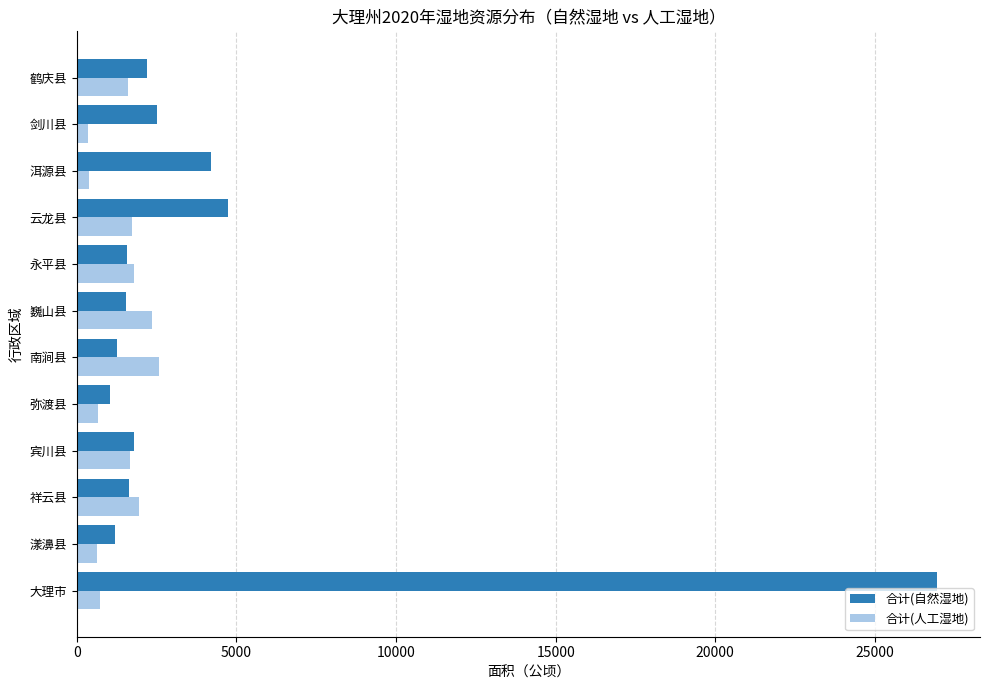

What is the average value of the 合计(自然湿地) series?

4220.5